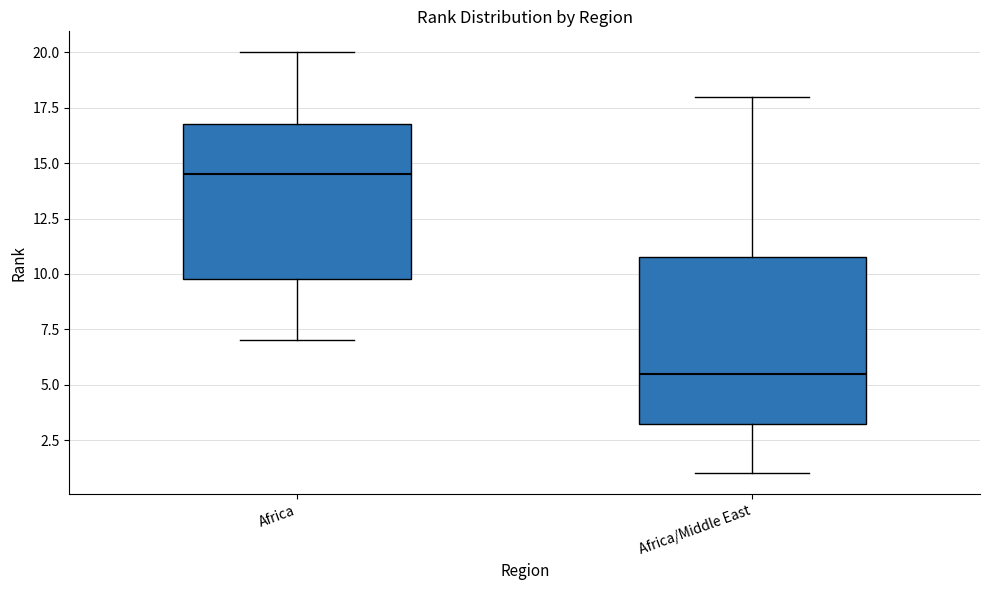

Where is the upper edge of the box for Africa on the y-axis? The values are not printed on the chart, so give them approximately, as read against the axis.

17.0